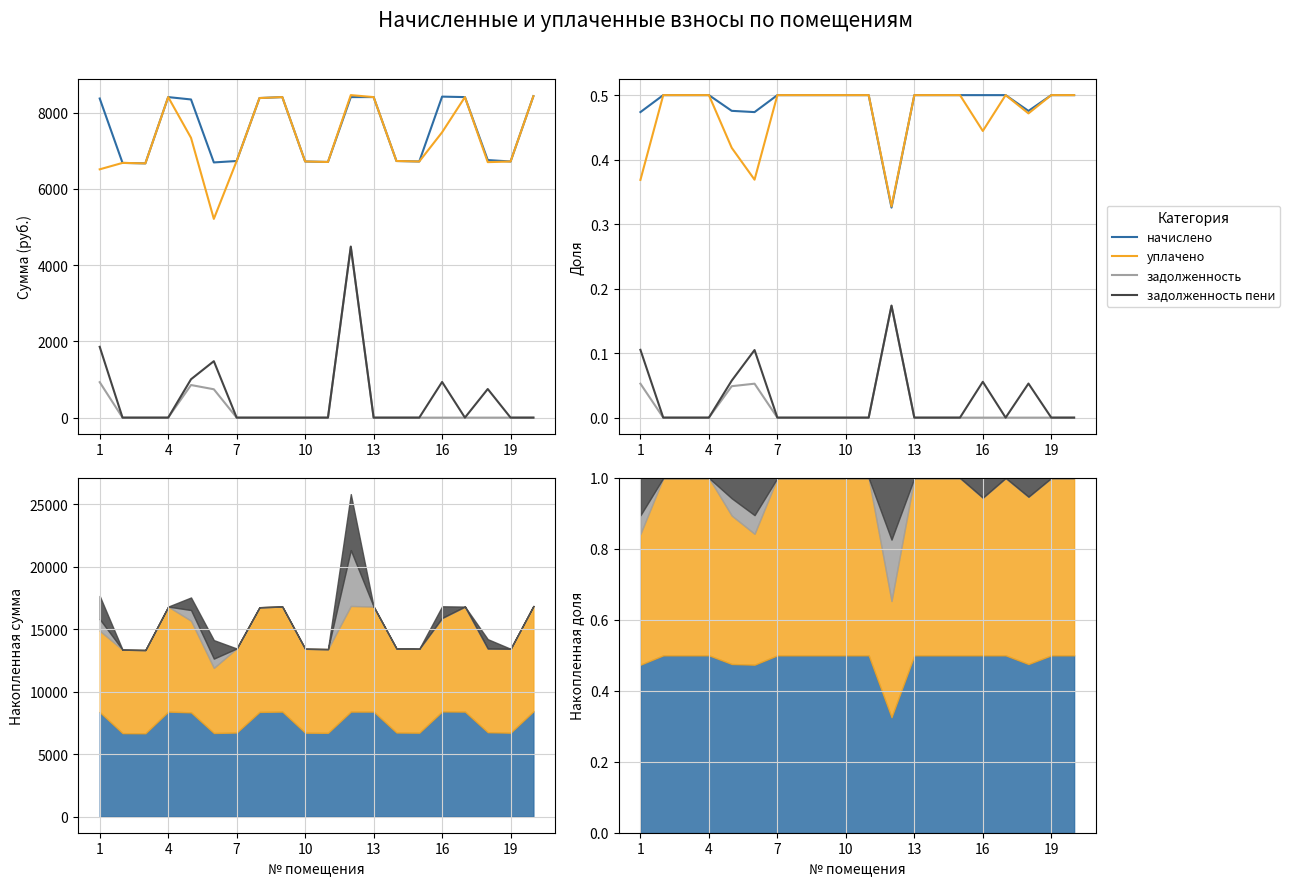

What is the label of the 1st point from the right?

19